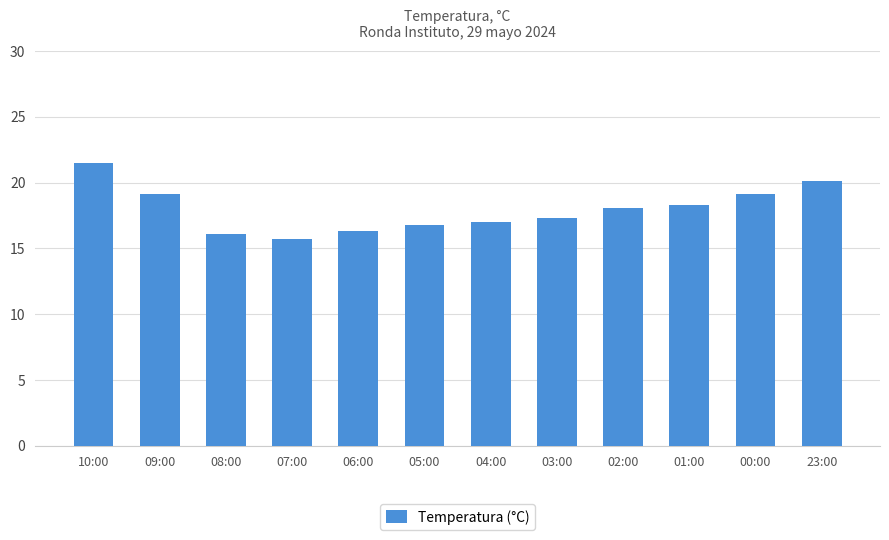

Between 06:00 and 01:00, which is larger?

01:00